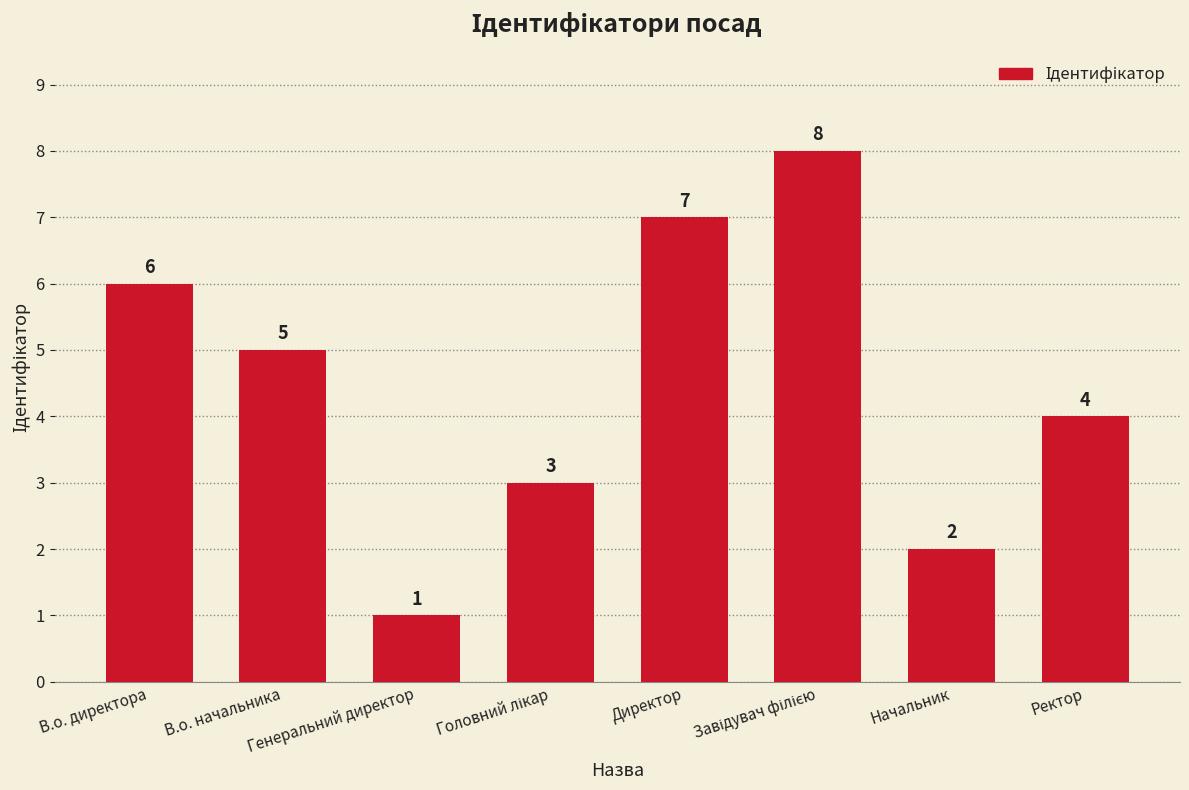

What is the difference between the maximum and second lowest values?

6